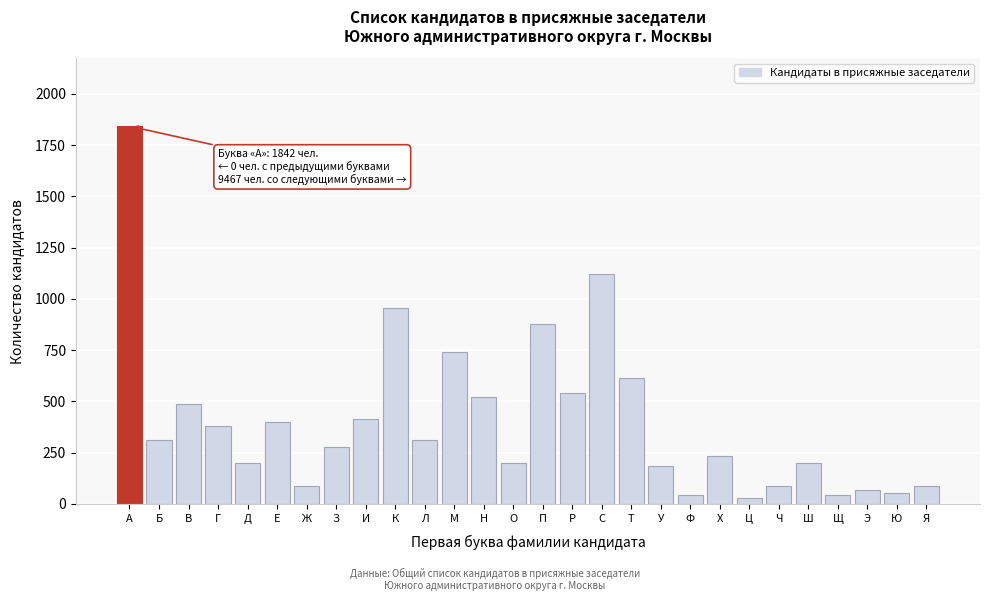

What is the maximum value shown in the chart?

1842